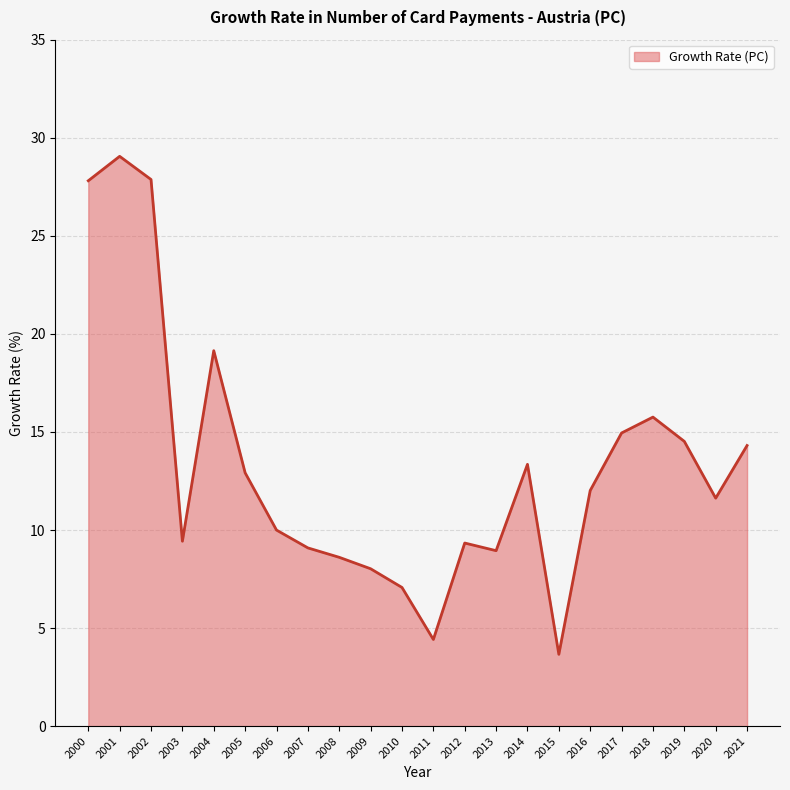

The value at 2012 is 14.6. True or false?

False